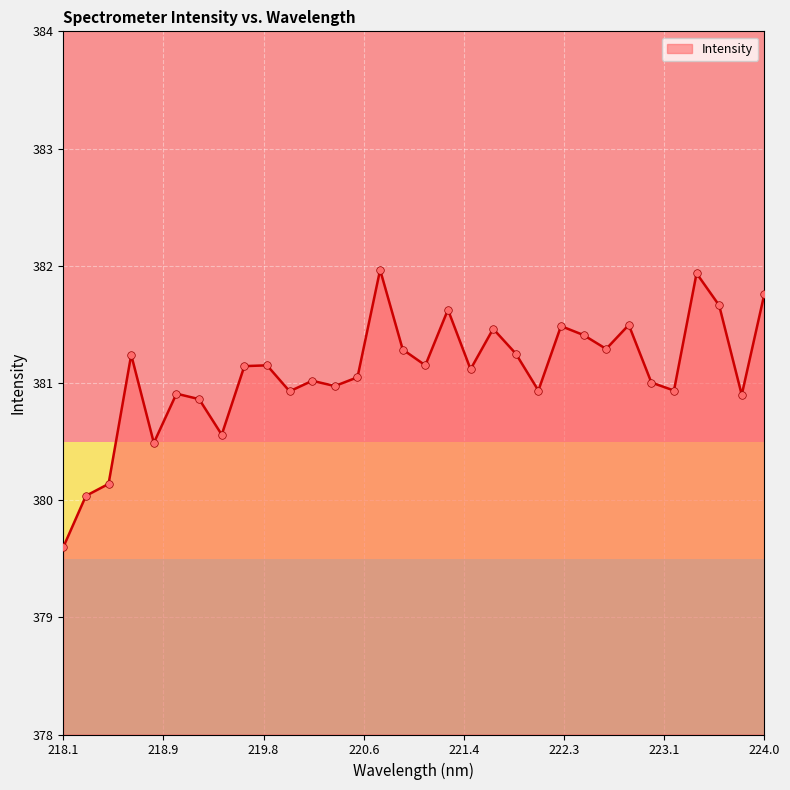

What is the difference between the maximum and minimum values?

2.4